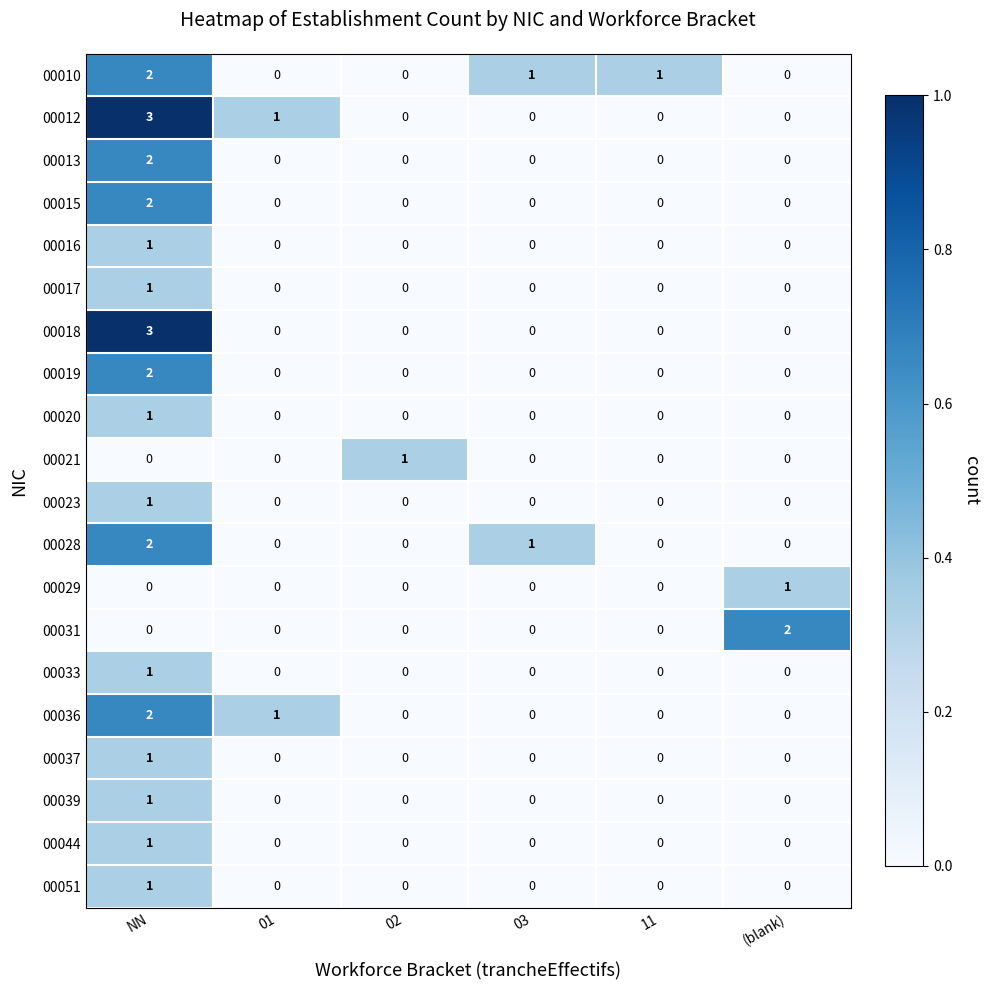

True or false: 00019 has a value of 0 at 11.

True